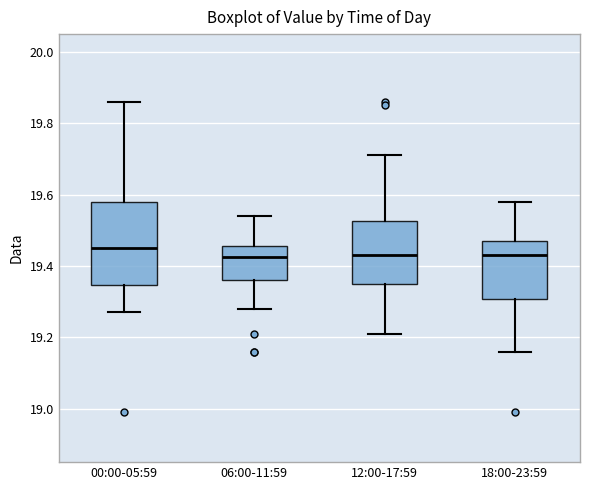

Reading left to right, transcribe this box plot: for each box, give where its median line is, the range the box spans, and where its two whiskers end, as read against the y-axis. The values are not printed on the chart, so give them approximately, as read against the axis.

00:00-05:59: median 19.46, box 19.34 to 19.58, whiskers 19.28 to 19.86
06:00-11:59: median 19.42, box 19.36 to 19.46, whiskers 19.28 to 19.54
12:00-17:59: median 19.44, box 19.36 to 19.52, whiskers 19.22 to 19.72
18:00-23:59: median 19.44, box 19.30 to 19.48, whiskers 19.16 to 19.58